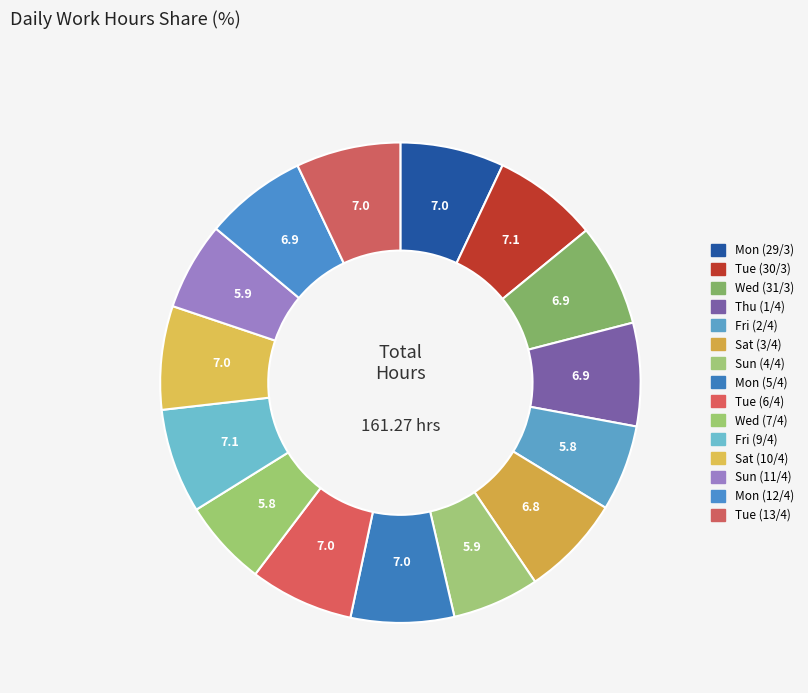

To the nearest percent, what portion does Tue (13/4) represent?

7%